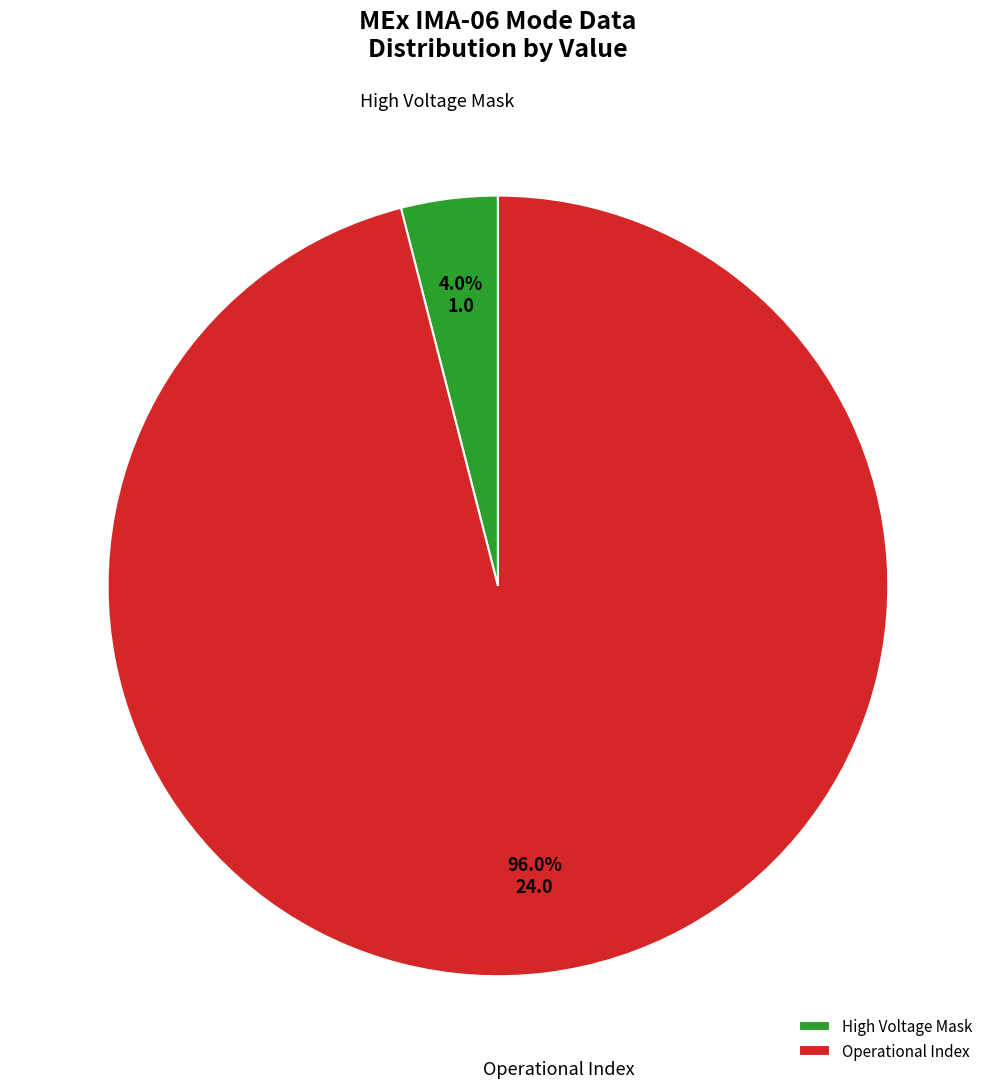

What is the ratio of the value at Operational Index to the value at High Voltage Mask?

24.0